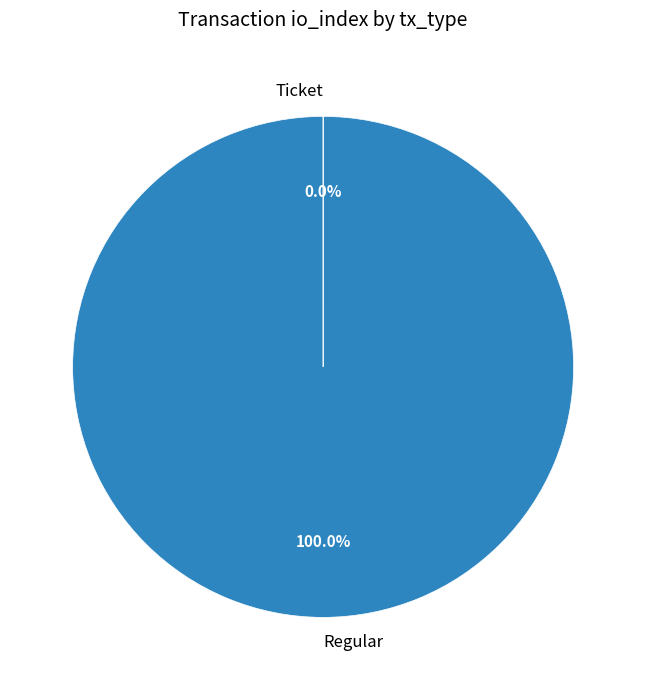

To the nearest percent, what is the average slice percentage?

50%